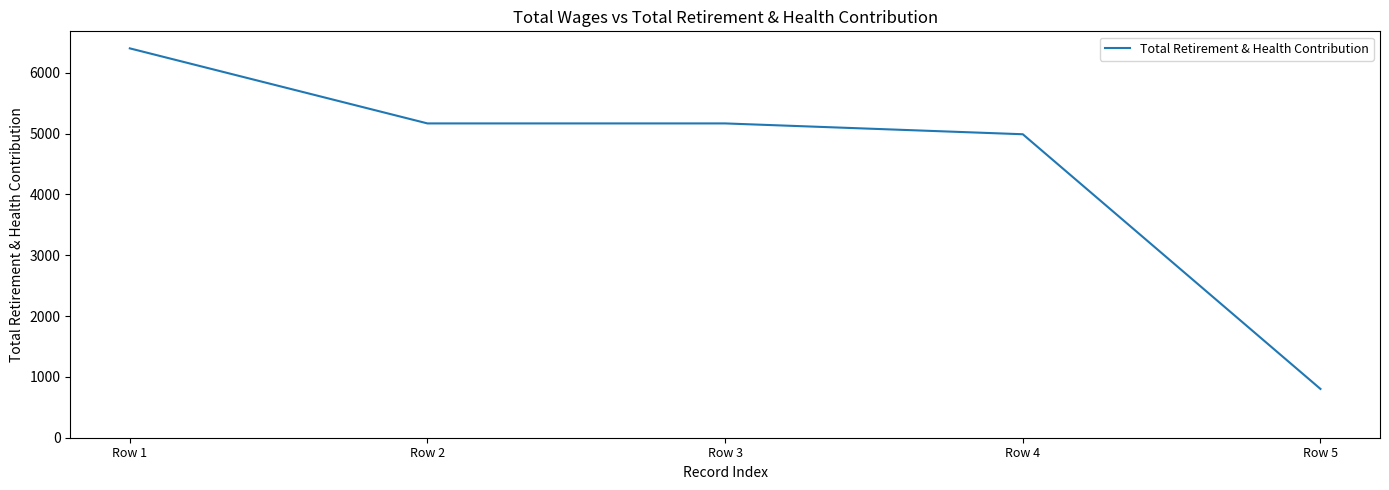

Reading left to right, extract all data points from this chart.

Row 1=6401	Row 2=5167	Row 3=5167	Row 4=4989	Row 5=802